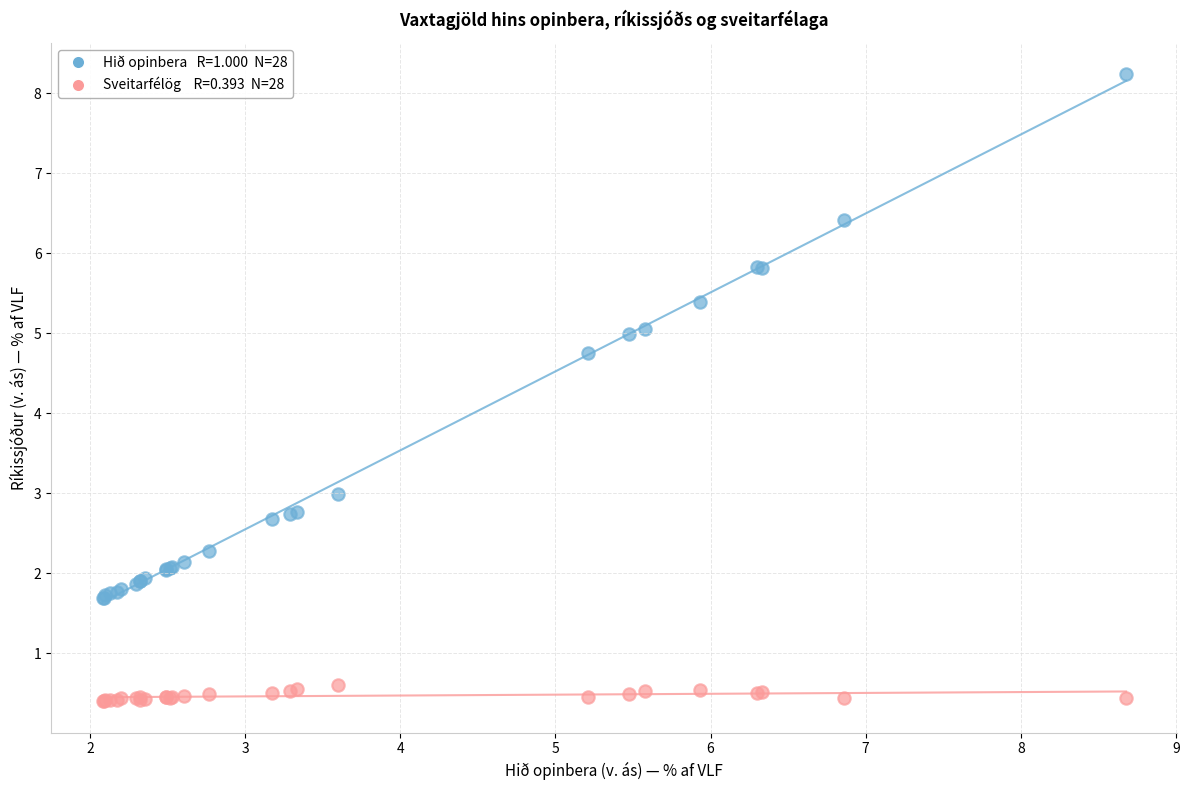

Across all series, what Y value is closest to 4?

4.8